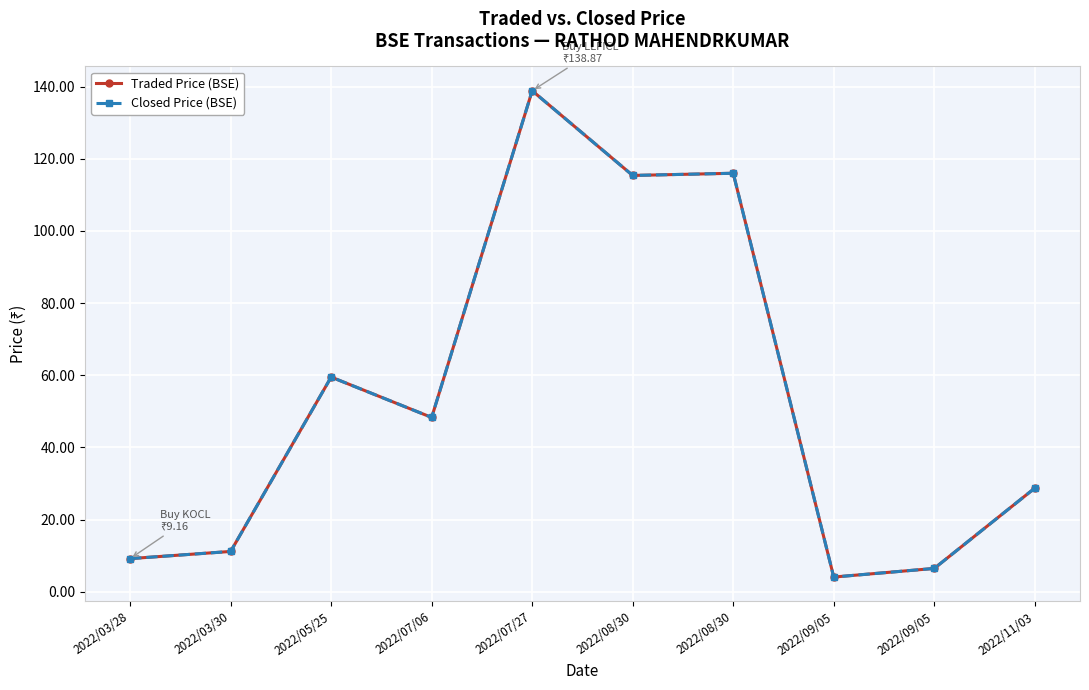

Does the chart have visible grid lines?

Yes